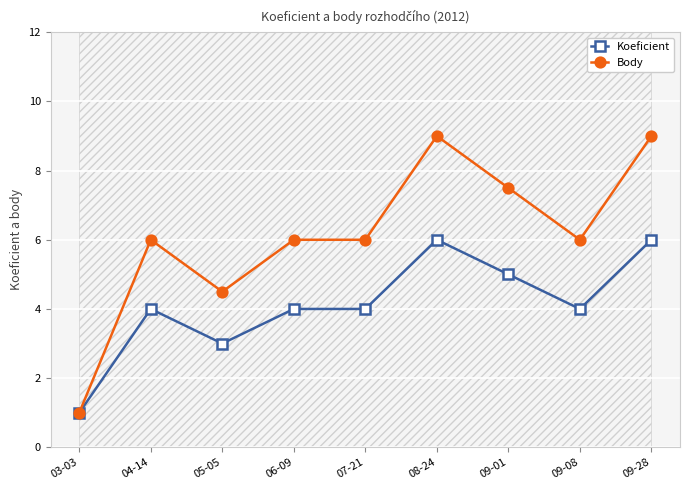

Reading left to right, extract all data points from this chart.

Koeficient: 1.0	4.0	3.0	4.0	4.0	6.0	5.0	4.0	6.0
Body: 1.0	6.0	4.5	6.0	6.0	9.0	7.5	6.0	9.0